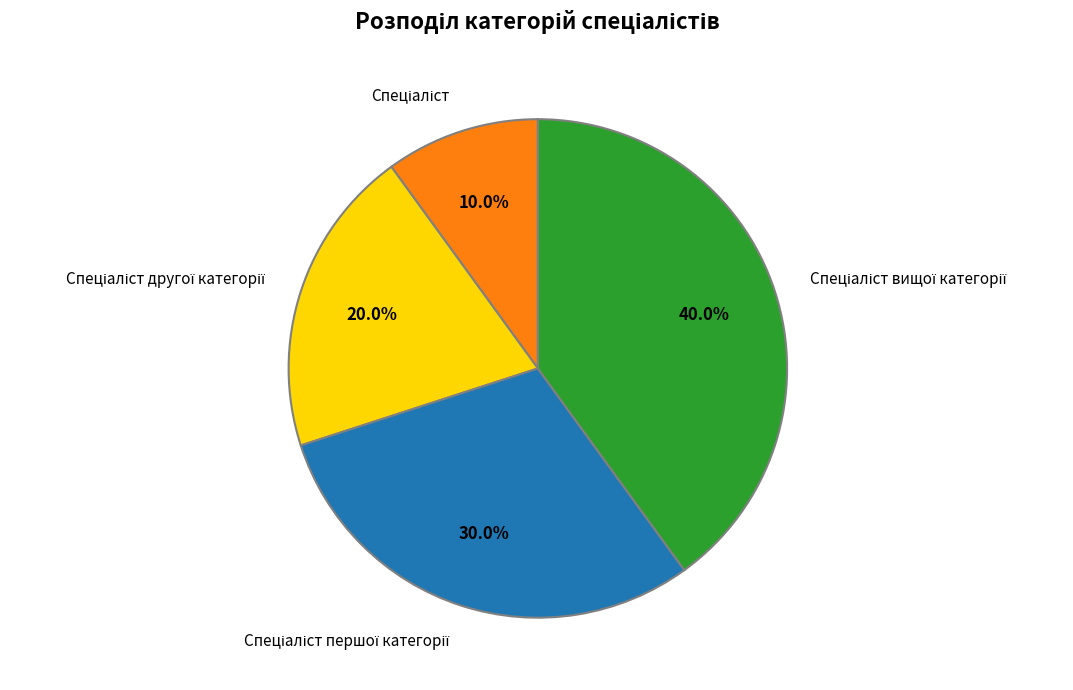

Is there a majority slice in this chart?

No